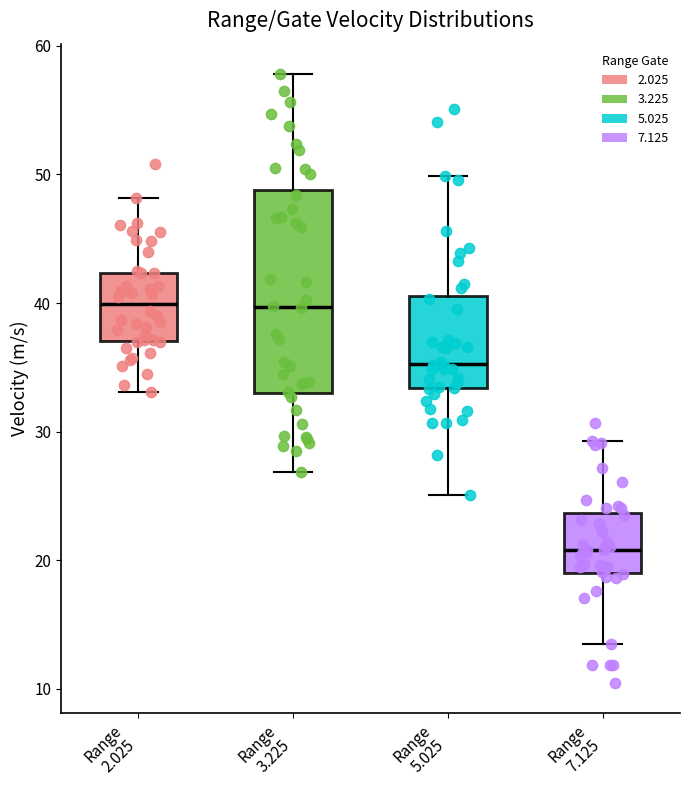

Reading left to right, read every box against the y-axis: the position of its median line, the range the box covers, and the ends of its whiskers. The values are not printed on the chart, so give them approximately, as read against the axis.

Range 2.025: median 40, box 37 to 42, whiskers 33 to 48
Range 3.225: median 40, box 33 to 49, whiskers 27 to 58
Range 5.025: median 35, box 33 to 41, whiskers 25 to 50
Range 7.125: median 21, box 19 to 24, whiskers 14 to 29